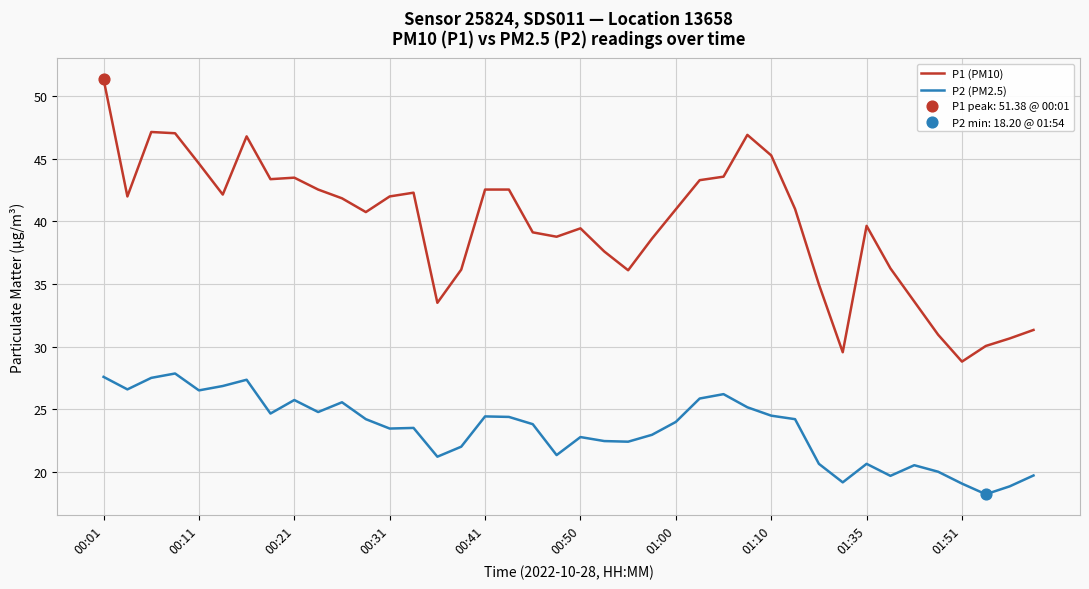

Which series has the widest spread of values?

P1 (PM10)